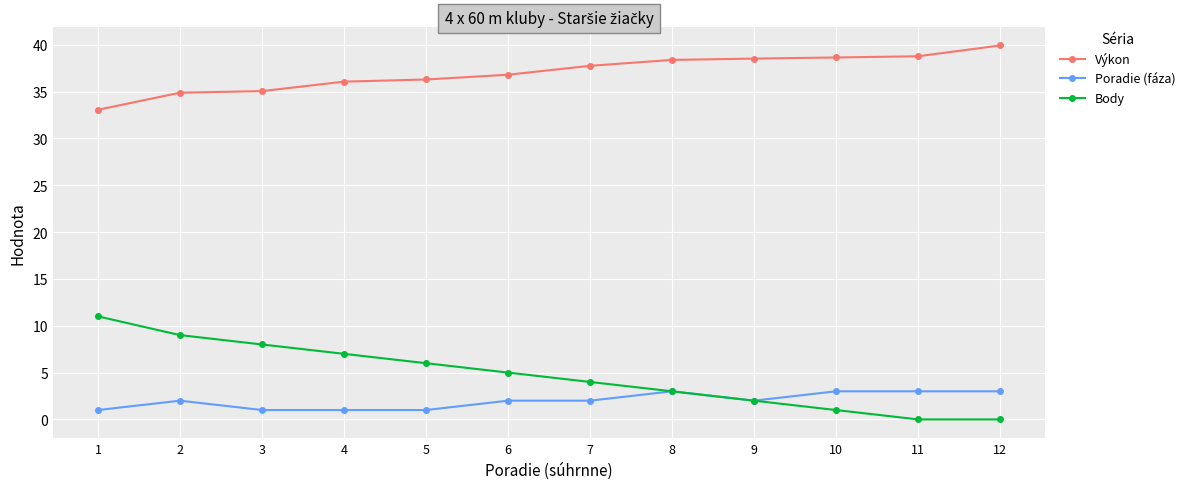

Which series has the widest spread of values?

Body